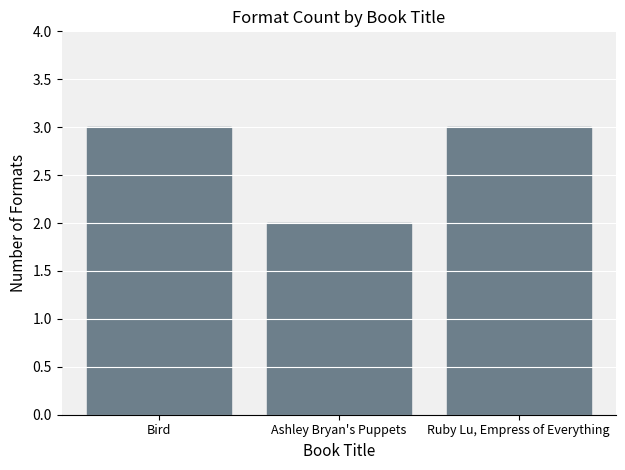

What is the label of the 2nd bar from the right?

Ashley Bryan's Puppets